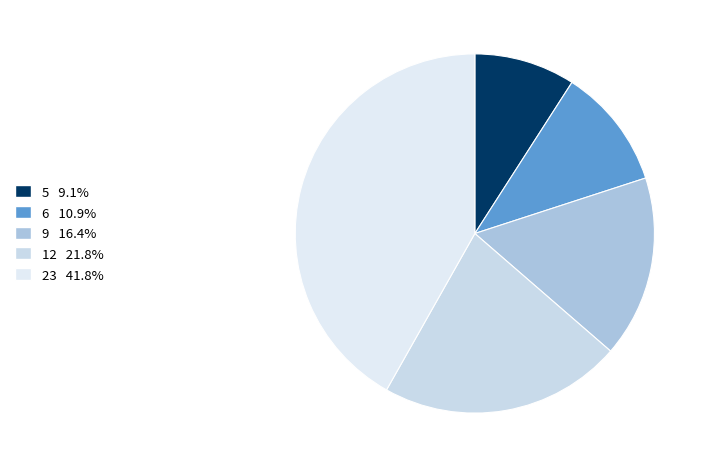

Count the number of slices in the pie.

5